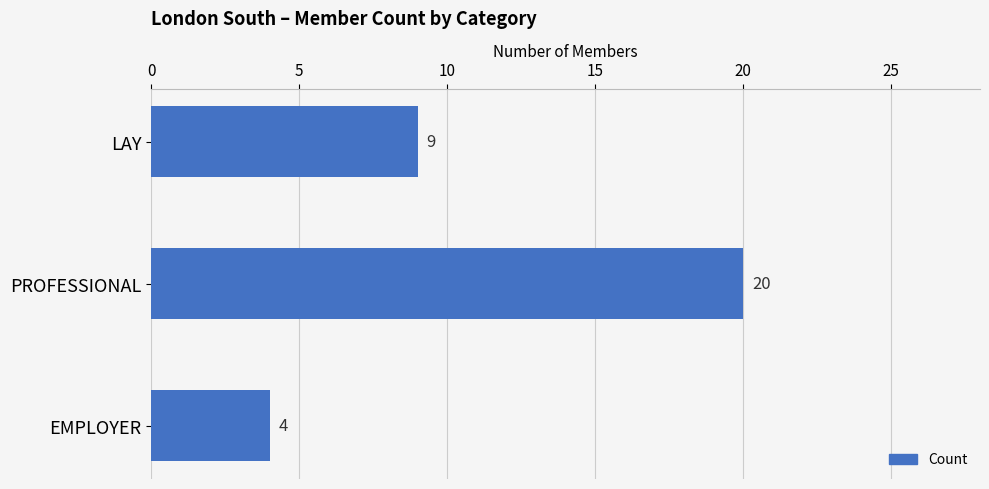

What is the value of the 2nd bar from the top?

20